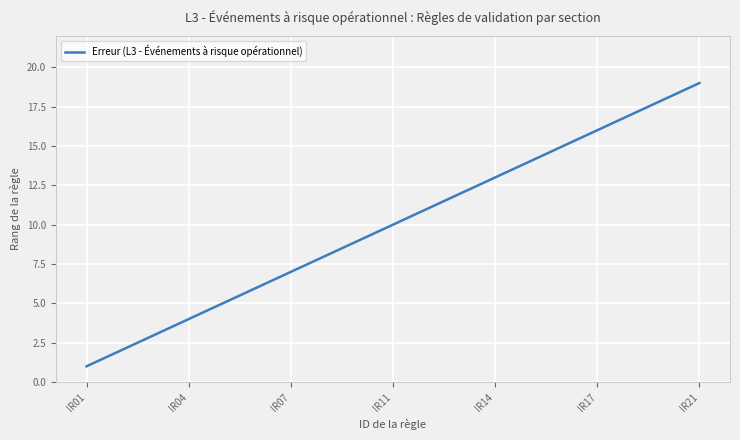

What is the difference between the maximum and minimum values?

18